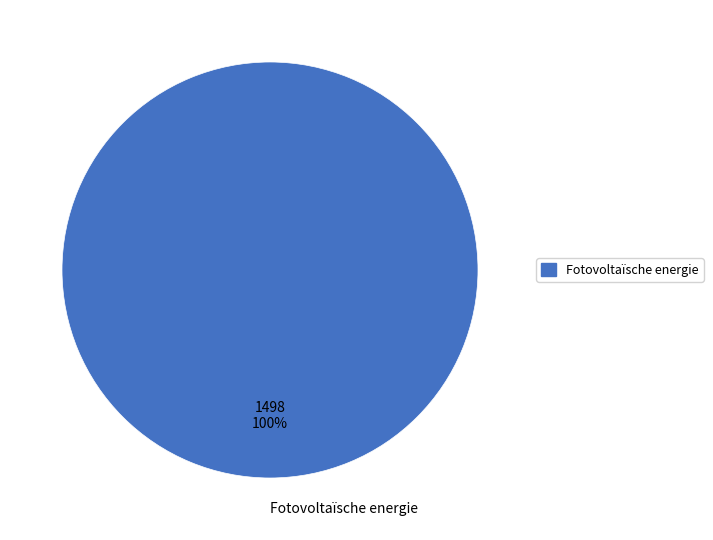

To the nearest percent, what percentage of the pie is Fotovoltaïsche energie?

100%